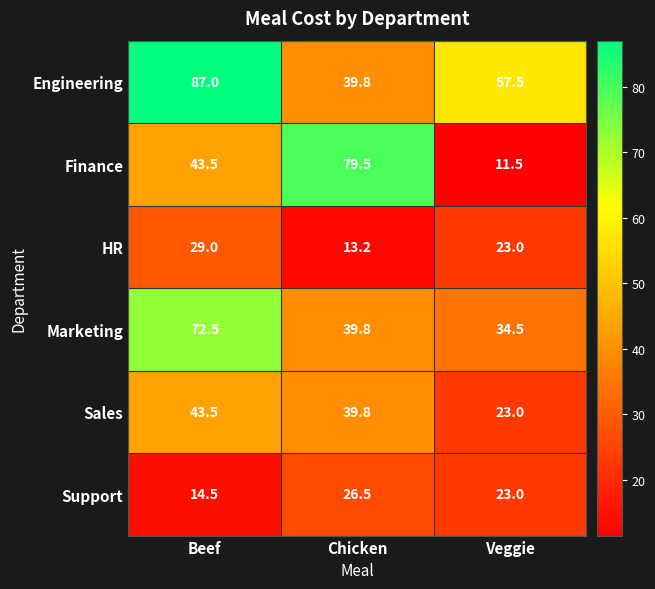

What value does the Finance series have at Beef?

43.5